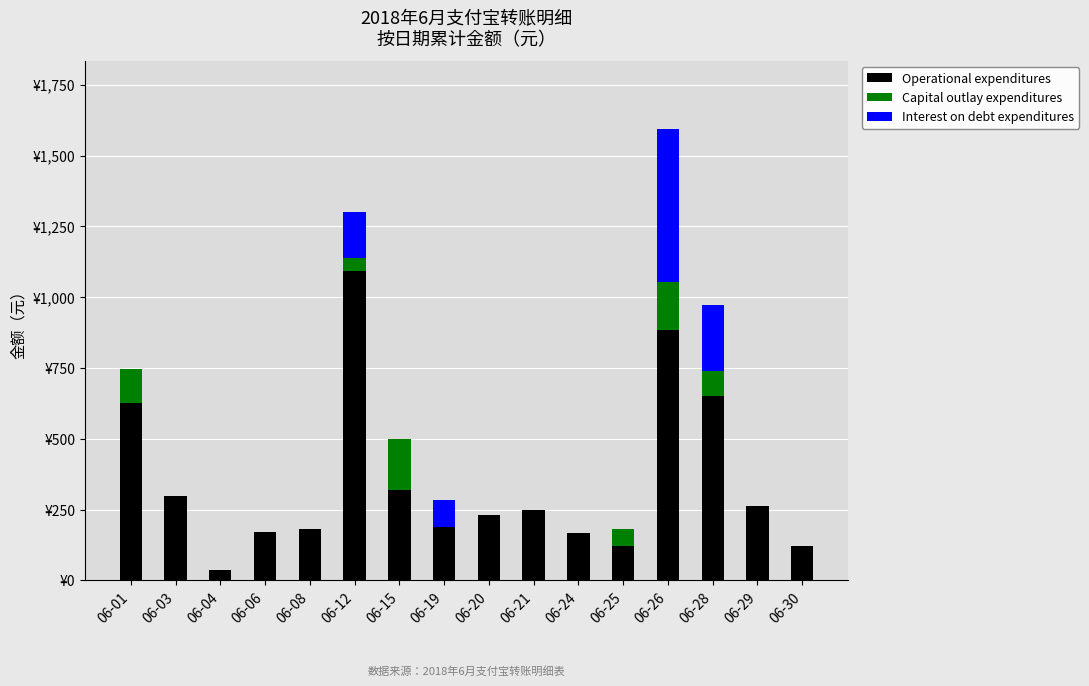

What is the difference between the maximum and minimum values in the Interest on debt expenditures series?

540.0